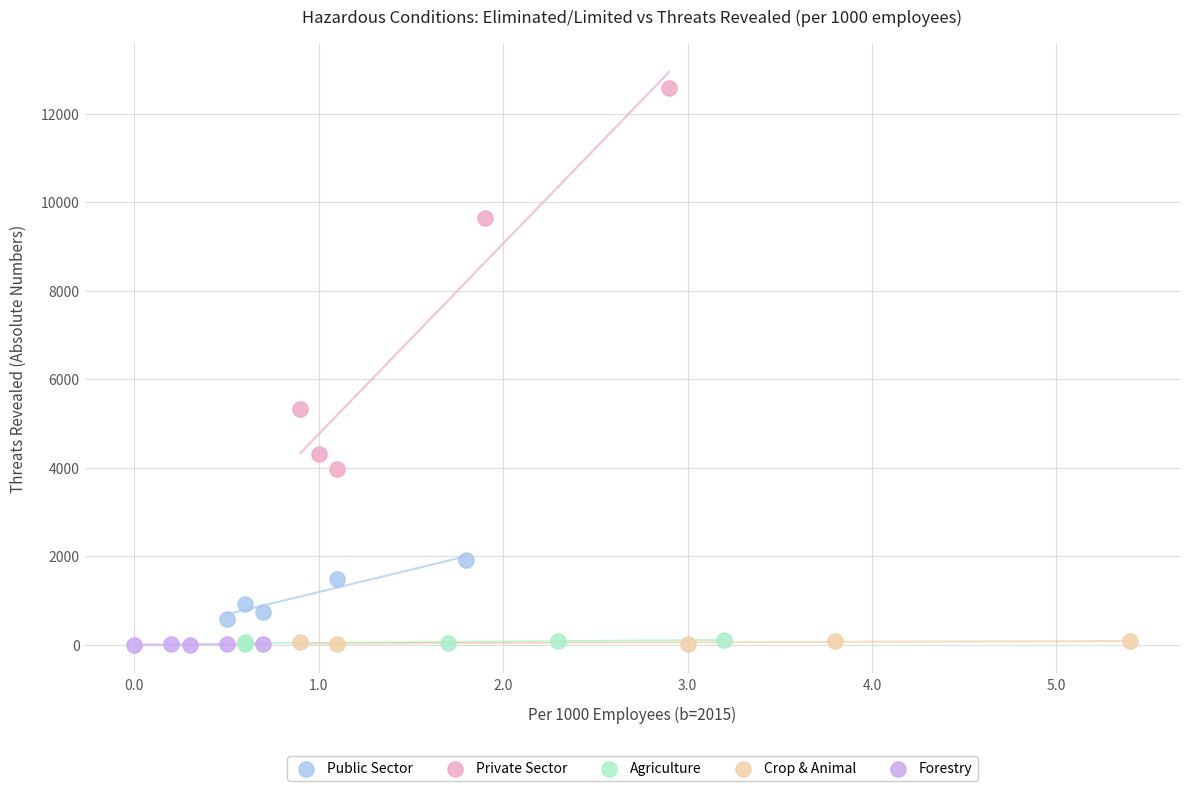

Which series contains the highest Y value?

Private Sector